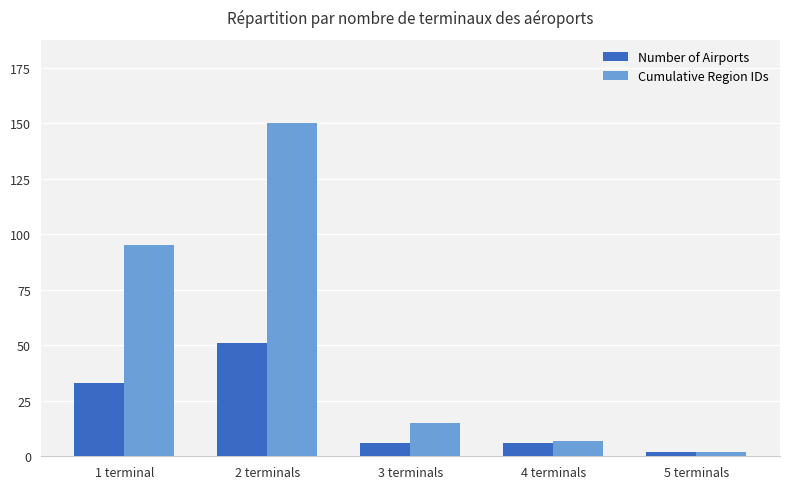

How many groups of bars are there?

5